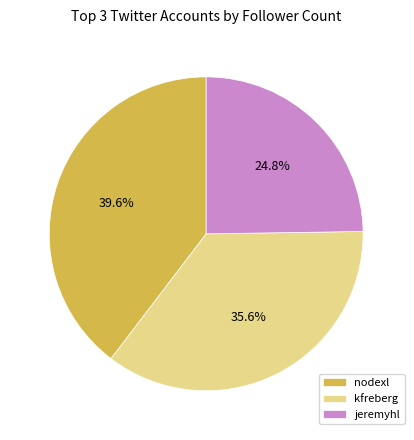

Which category has the biggest portion of the pie?

nodexl